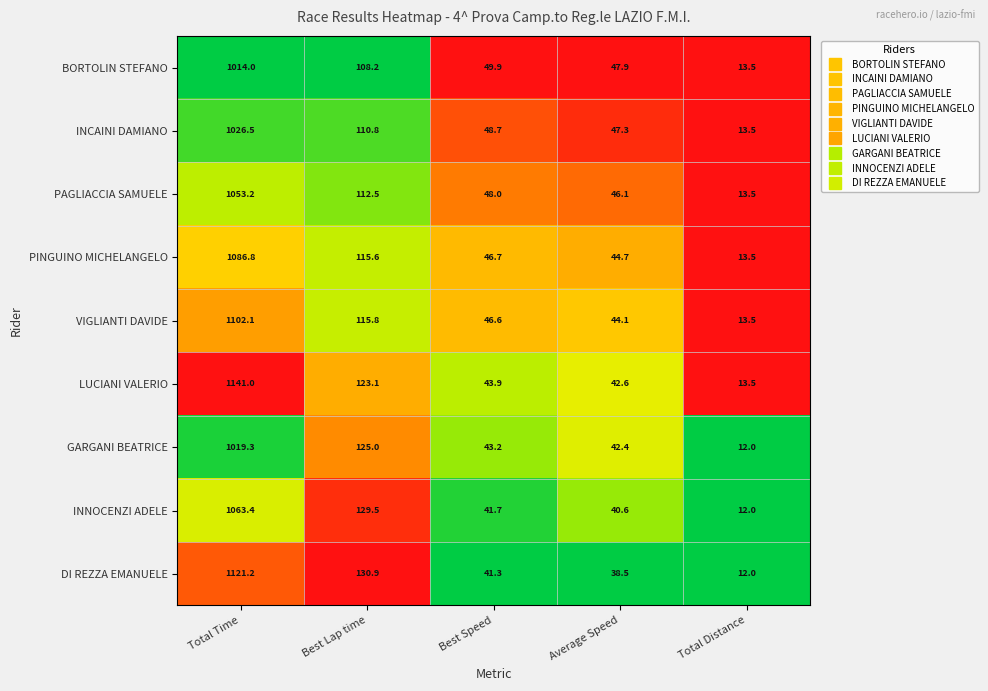

At which category is the sum across all series the highest?

Total Time